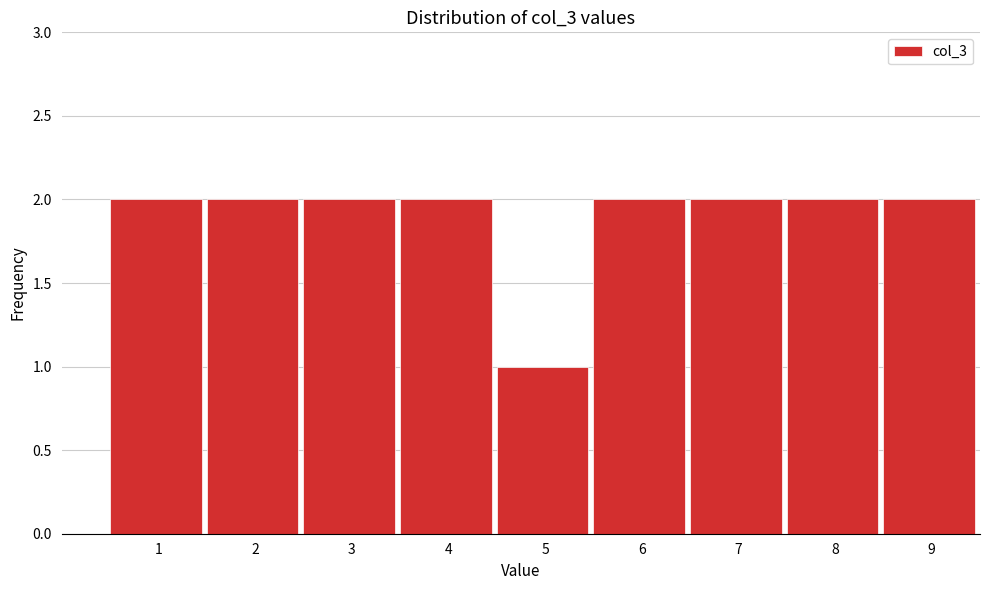

Reading left to right, transcribe all the data shown in this chart.

1=2	2=2	3=2	4=2	5=1	6=2	7=2	8=2	9=2